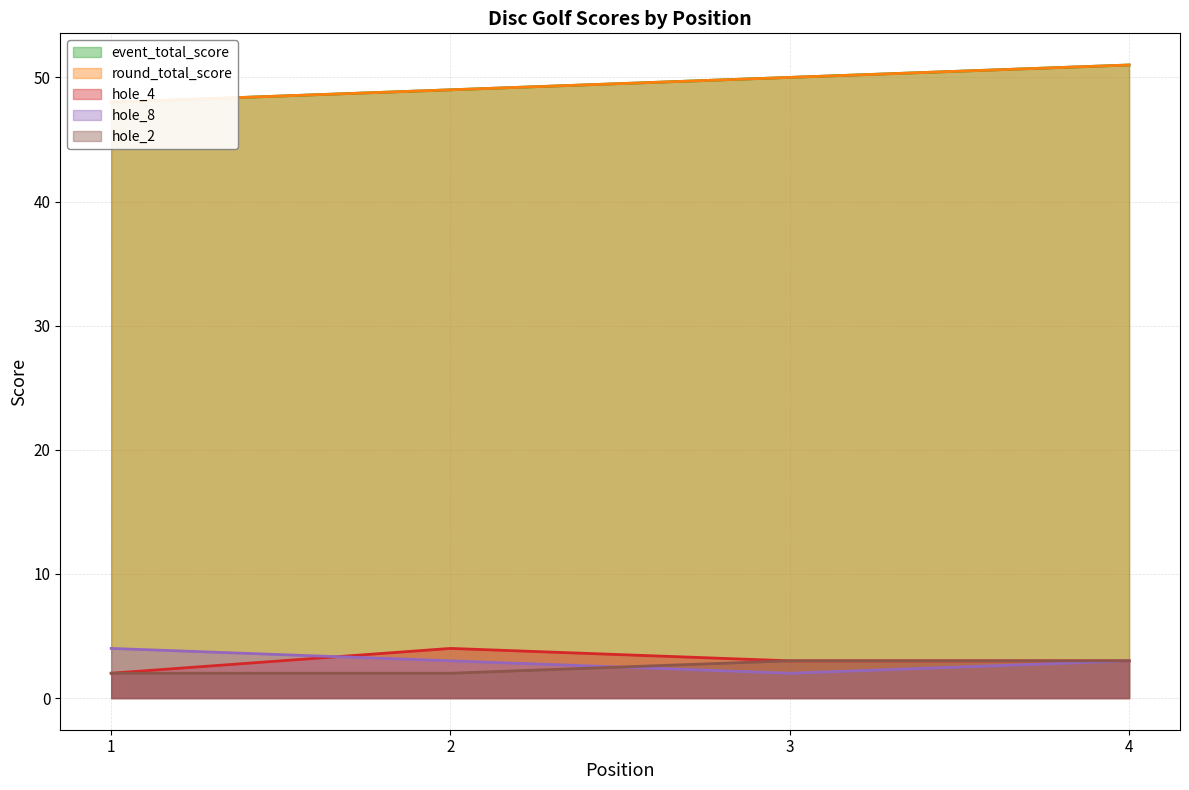

True or false: hole_4 and hole_2 intersect in this chart.

False